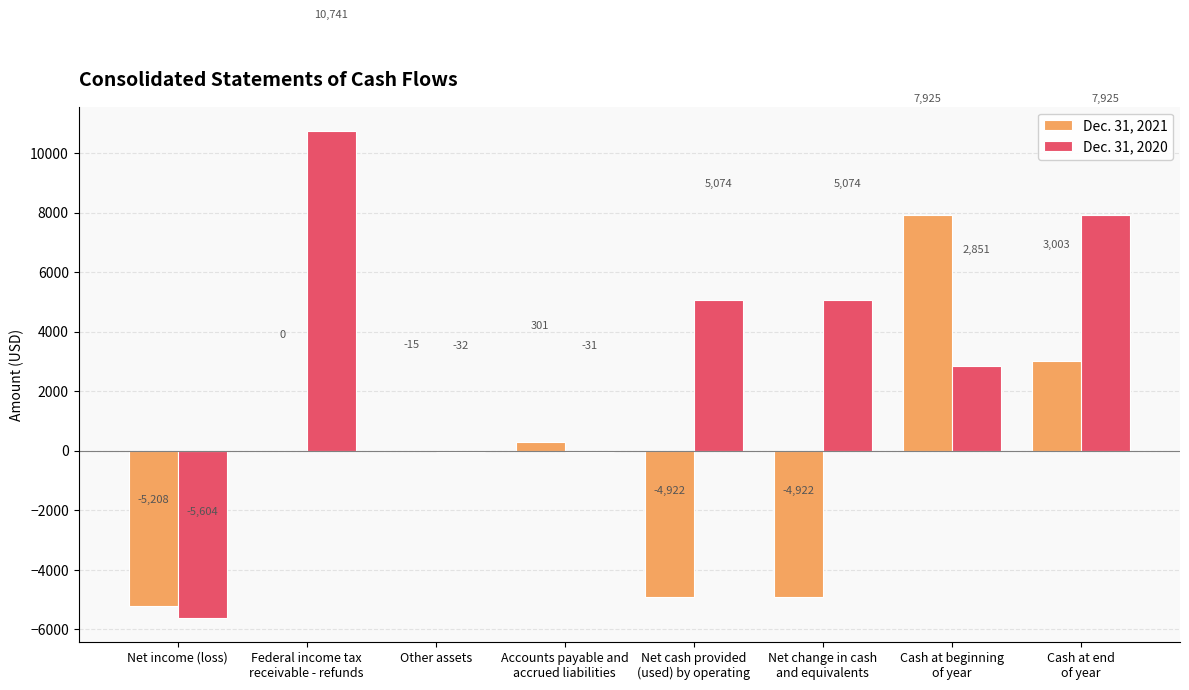

The Dec. 31, 2020 series shows -32 at Other assets. True or false?

True